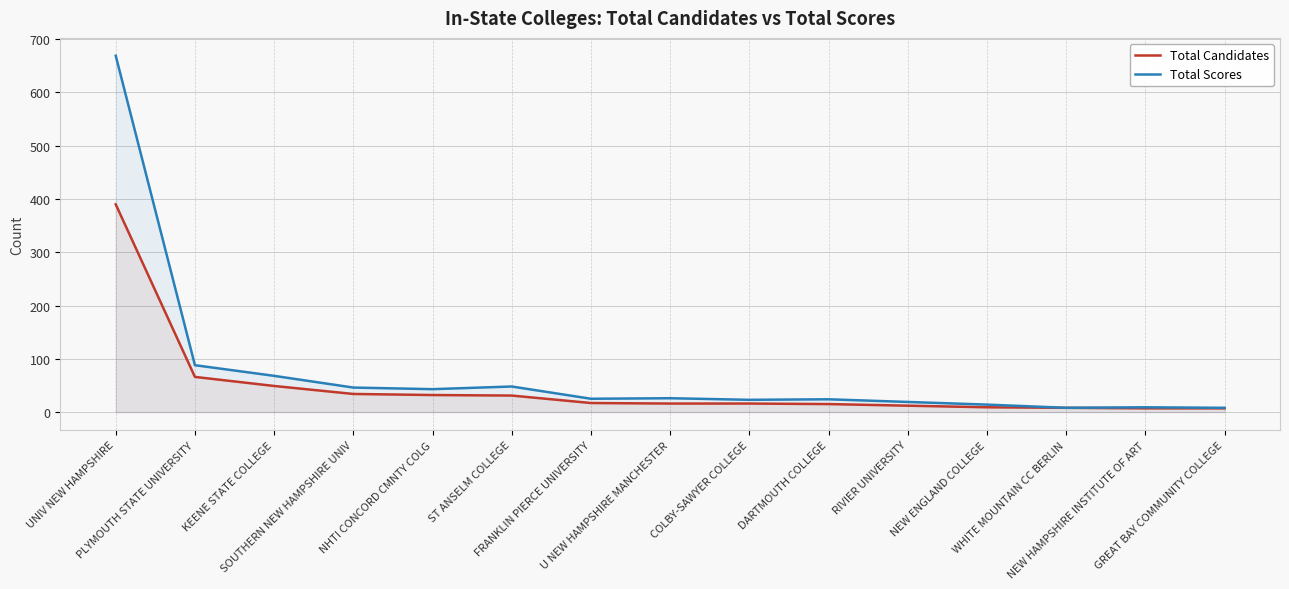

What is the maximum value for Total Candidates?

390